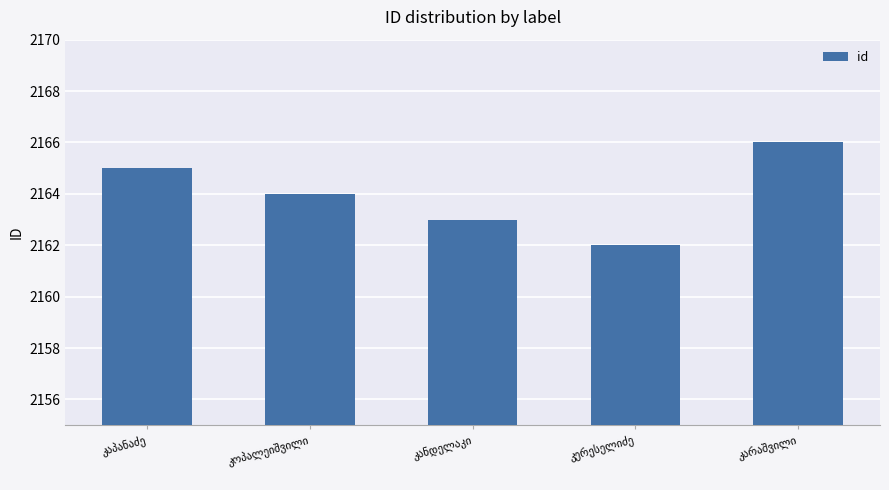

What is the smallest value displayed?

2162